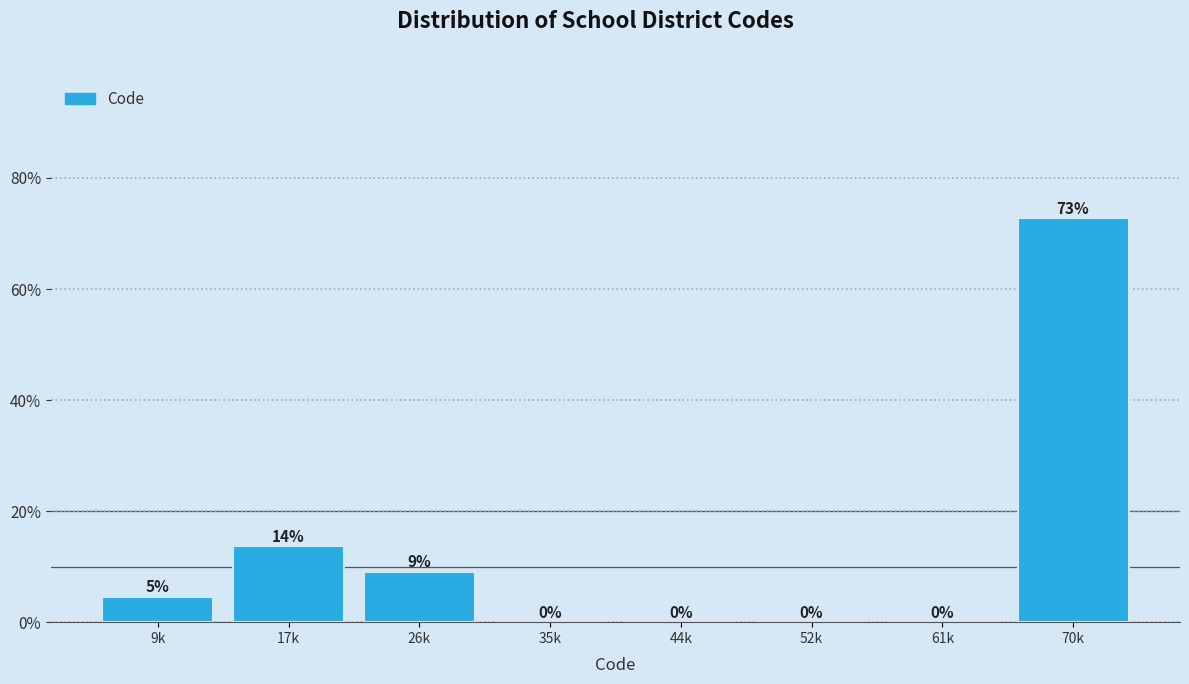

Which has a higher value, 9k or 61k?

9k